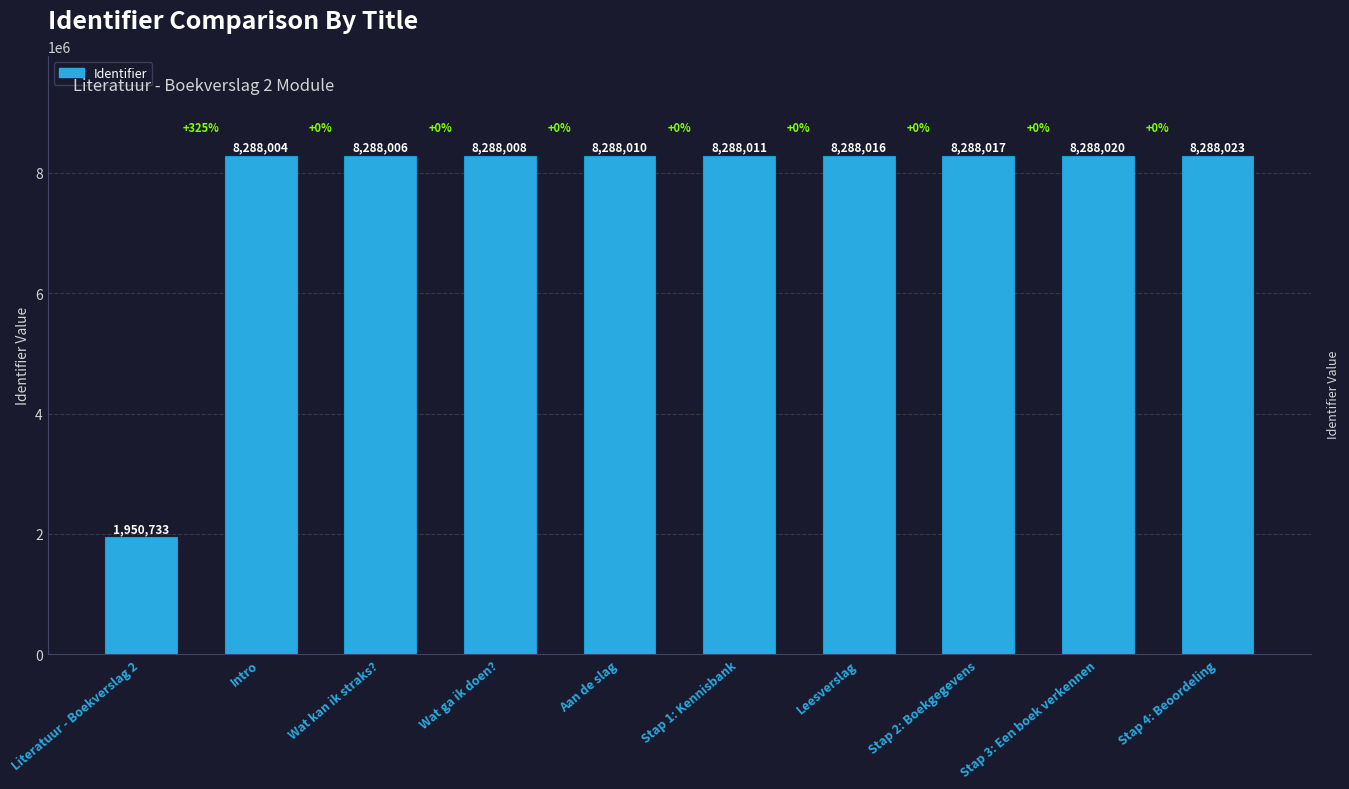

What is the label of the 2nd bar from the right?

Stap 3: Een boek verkennen